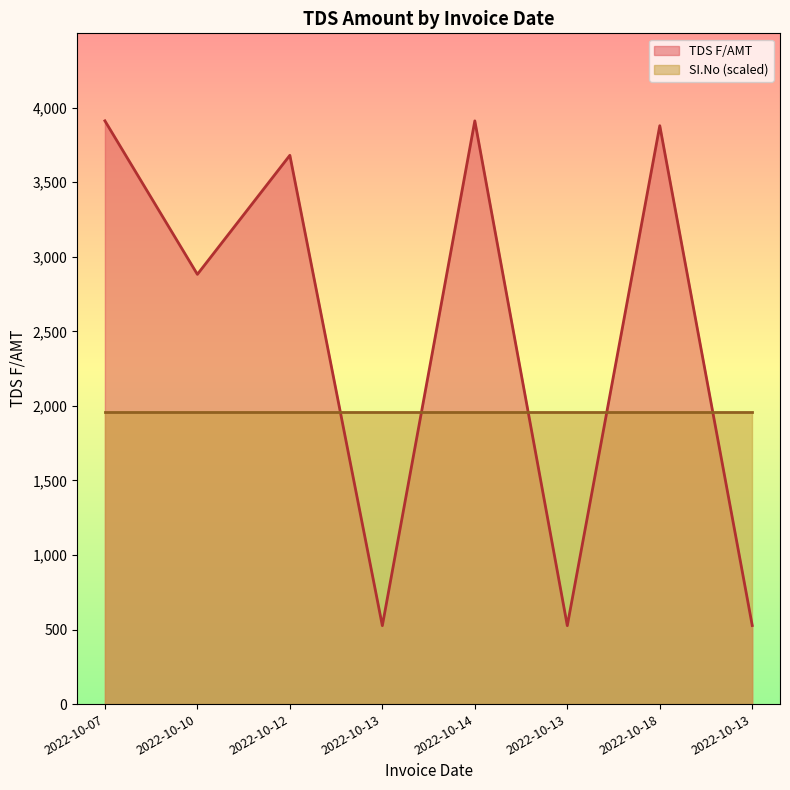

How many lines are shown in the chart?

2